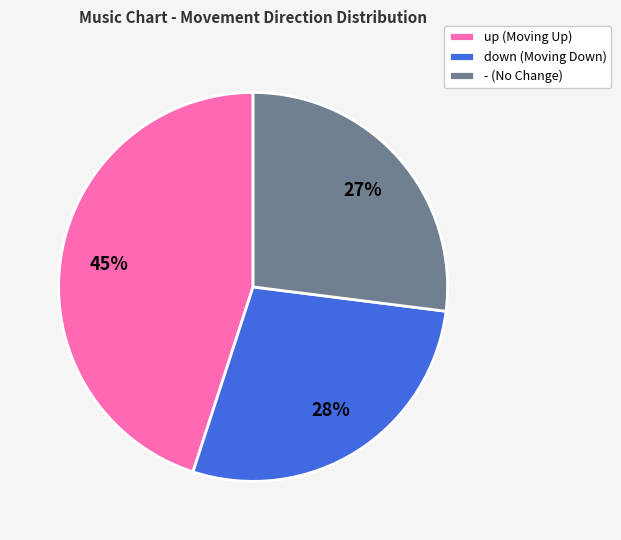

True or false: - accounts for 15% of the total.

False